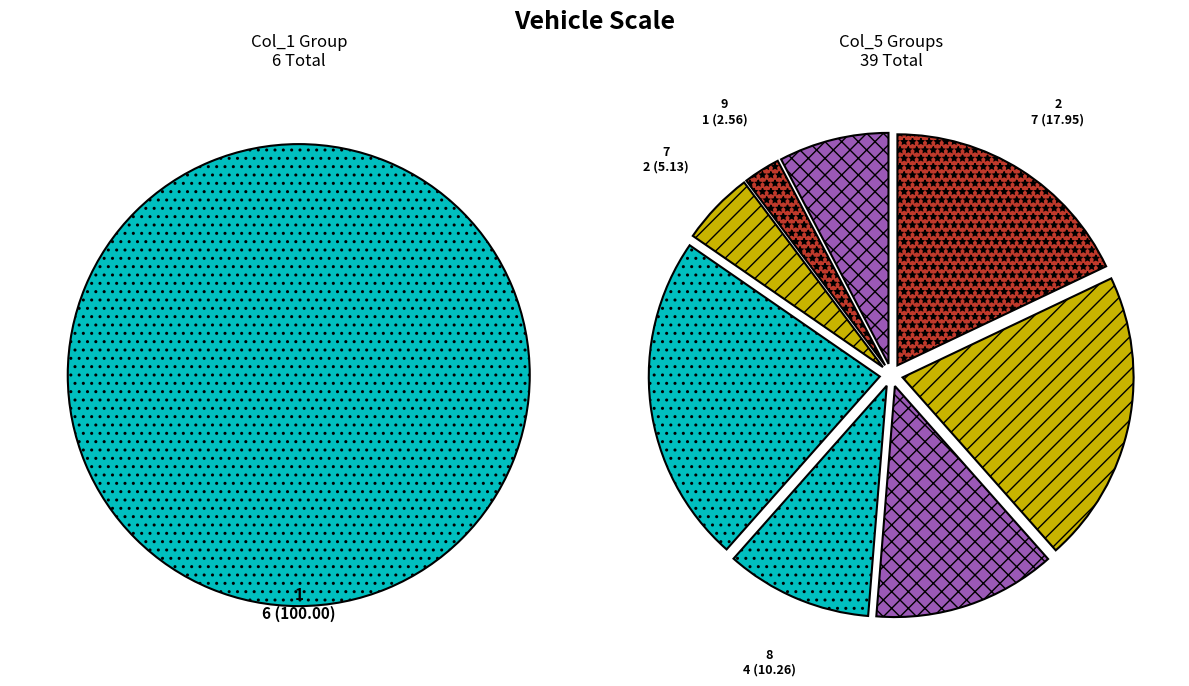

How many slices are in this pie chart?

9